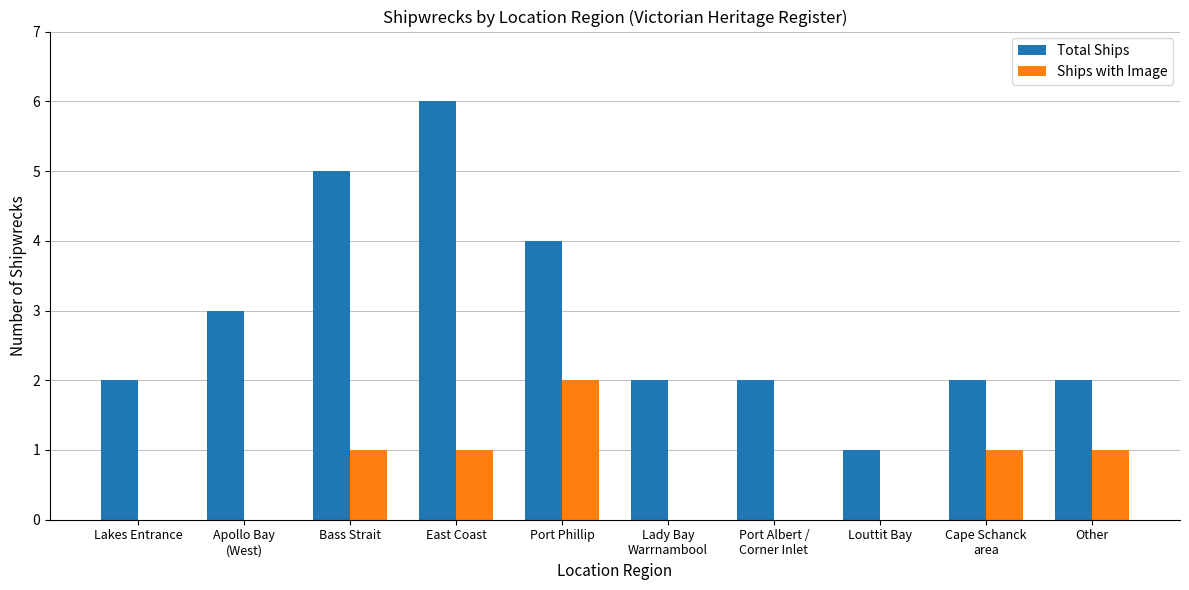

What is the sum of the Ships with Image values at Other and Port Phillip?

3